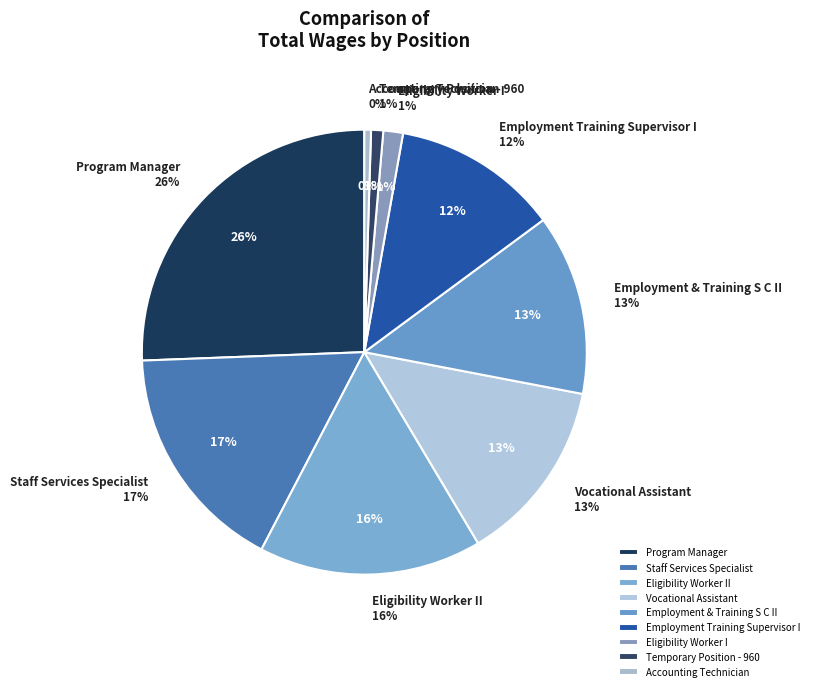

Does any single category account for the majority?

No